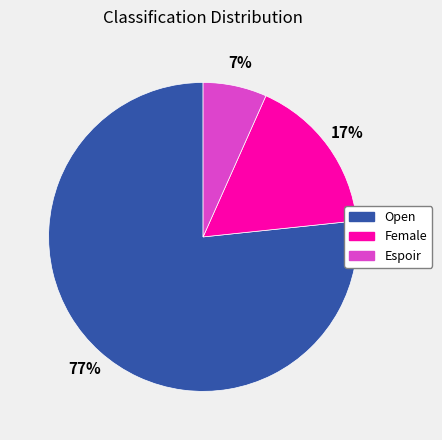

Which category accounts for the majority?

Open